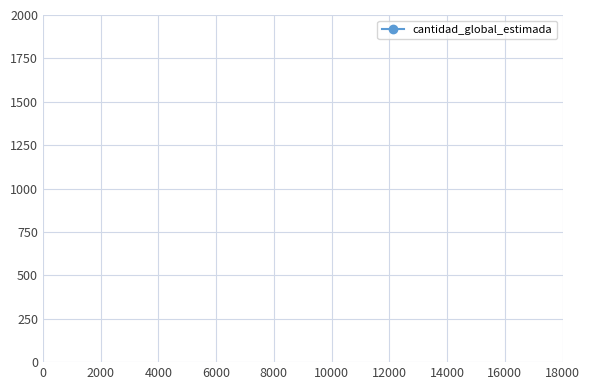

What is the value of the 3rd point from the left?

3